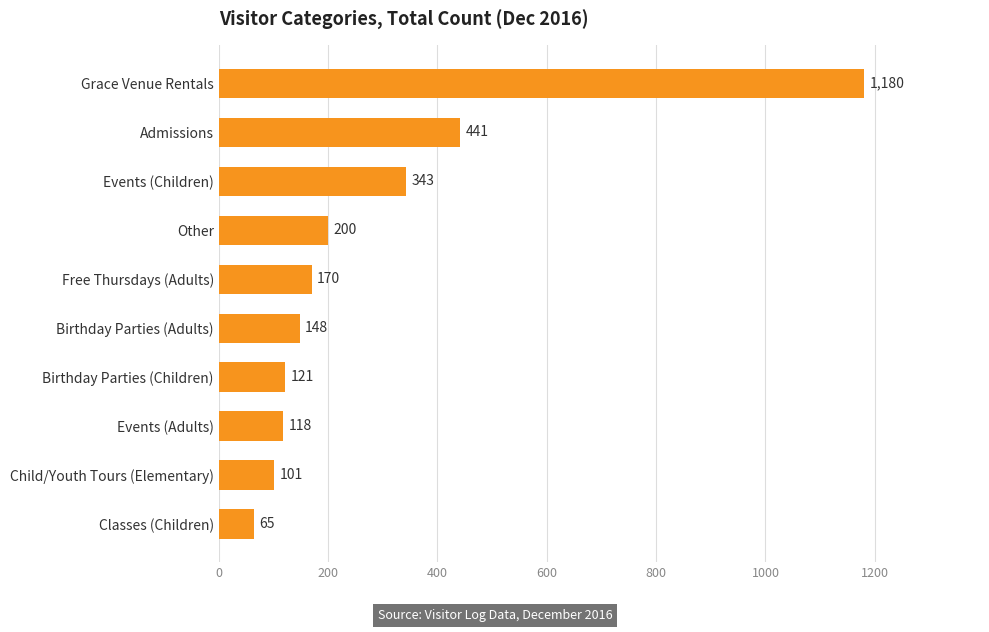

What is the smallest value displayed?

65